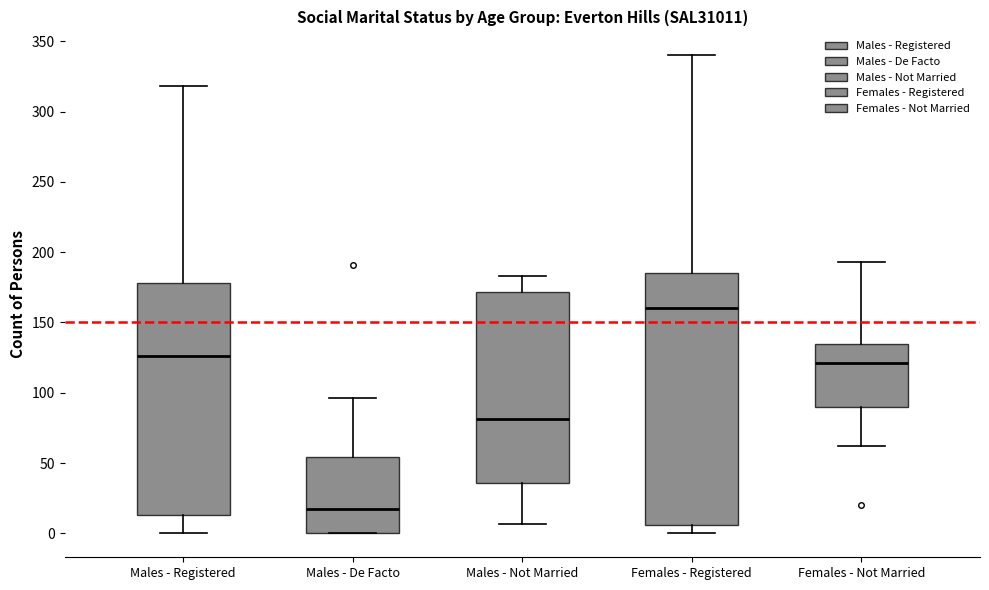

Reading left to right, transcribe this box plot: for each box, give where its median line is, the range the box spans, and where its two whiskers end, as read against the y-axis. The values are not printed on the chart, so give them approximately, as read against the axis.

Males - Registered: median 125, box 15 to 180, whiskers 0 to 320
Males - De Facto: median 15, box 0 to 55, whiskers 0 to 95
Males - Not Married: median 80, box 35 to 170, whiskers 5 to 185
Females - Registered: median 160, box 5 to 185, whiskers 0 to 340
Females - Not Married: median 120, box 90 to 135, whiskers 60 to 195